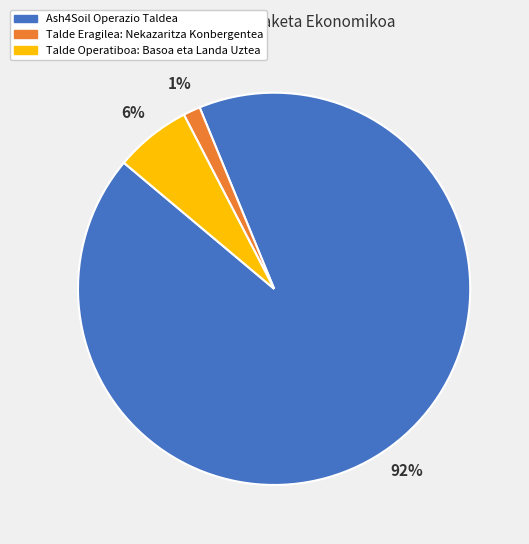

Which category has the smallest portion of the pie?

Talde Eragilea: Nekazaritza Konbergentea